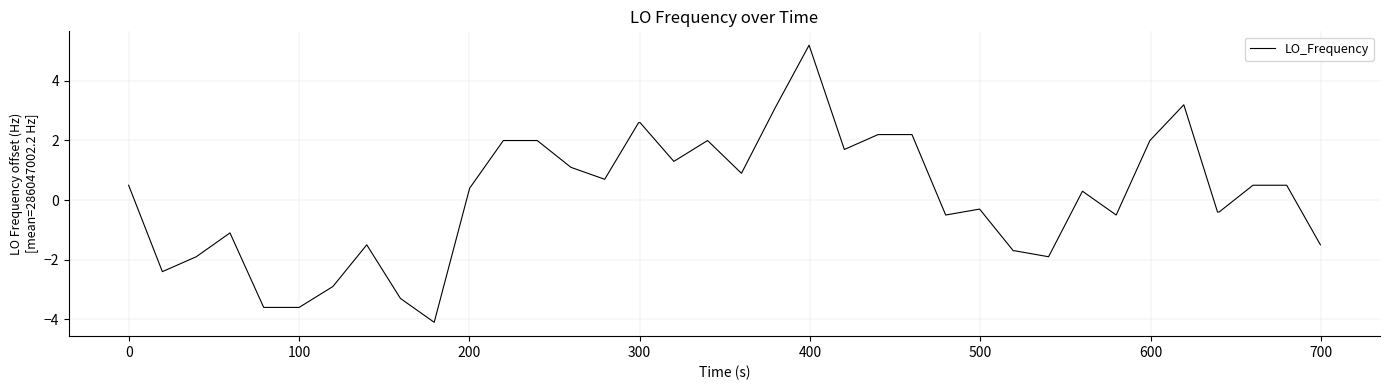

What is the difference between the maximum and minimum values?

9.3